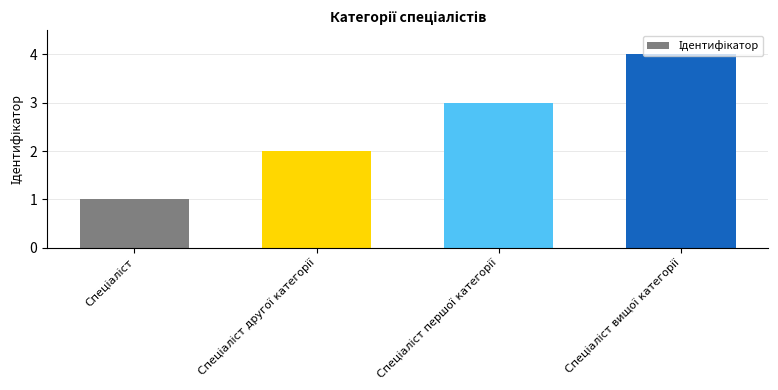

What is the smallest value displayed?

1